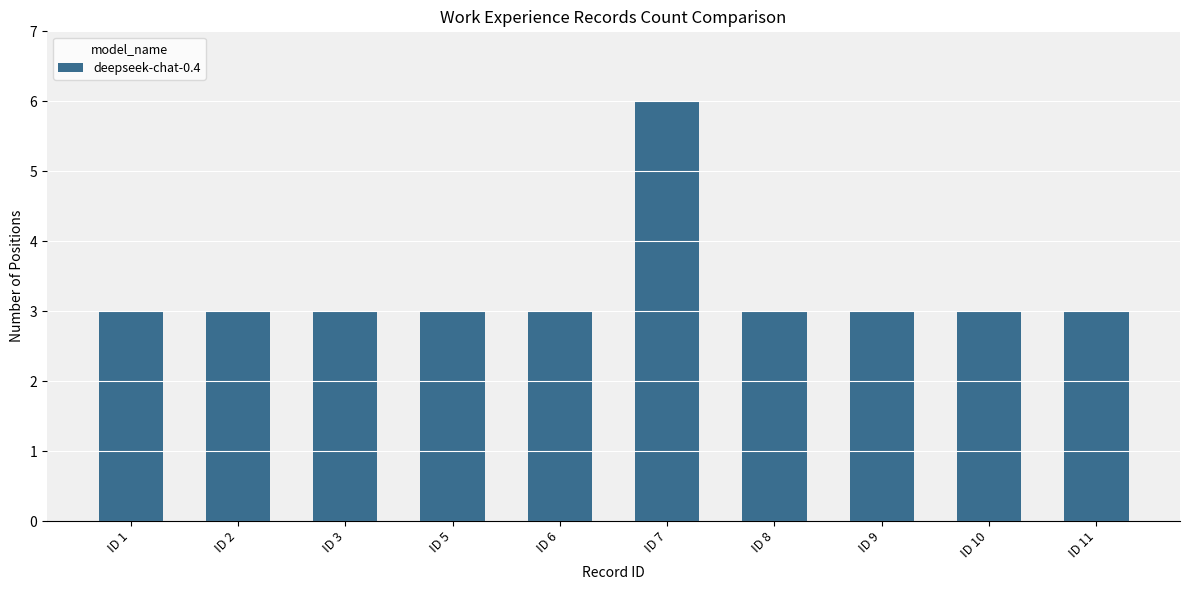

The value at ID 6 is 3. True or false?

True